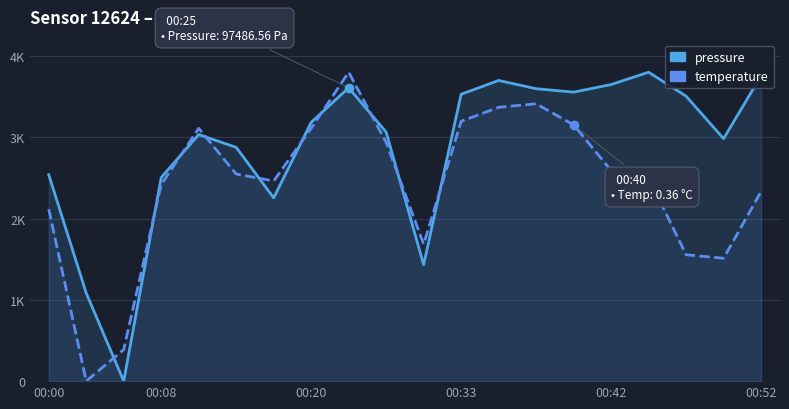

At how many categories does at least one series exceed 641?

19